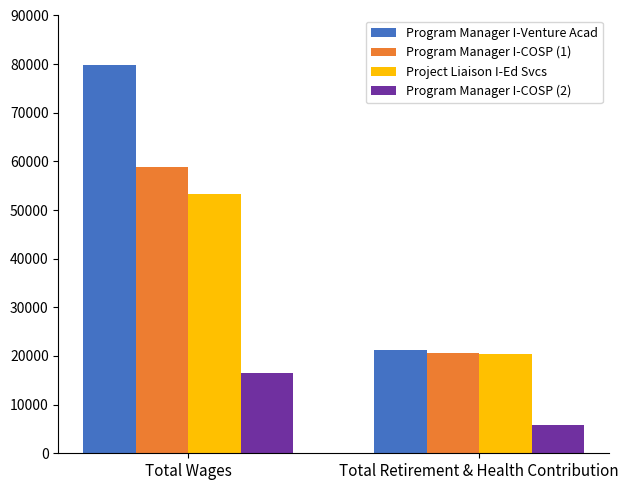

How many bars are there in total?

8